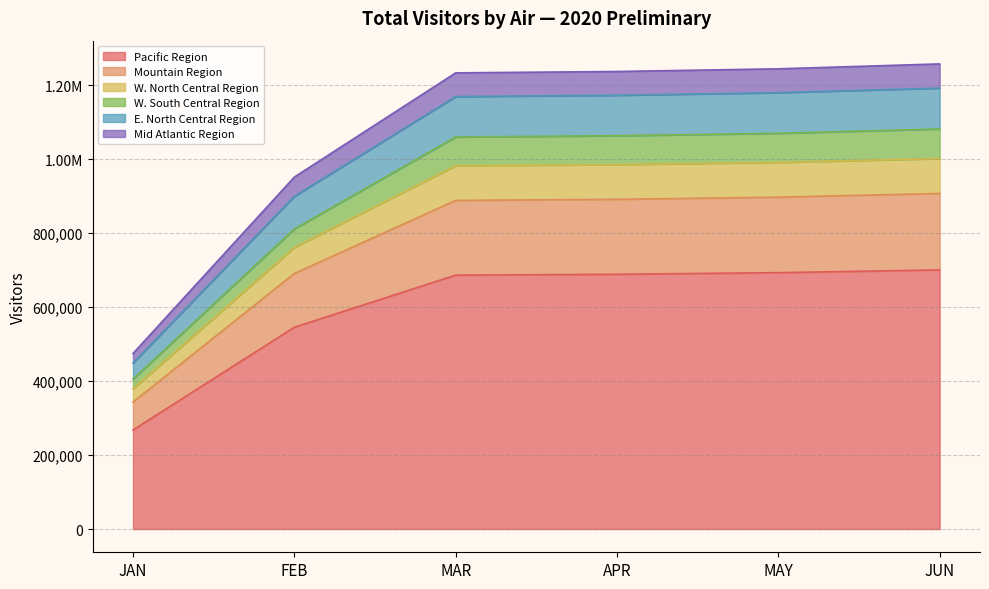

True or false: W. North Central Region has more than 1 interior local peaks.

False